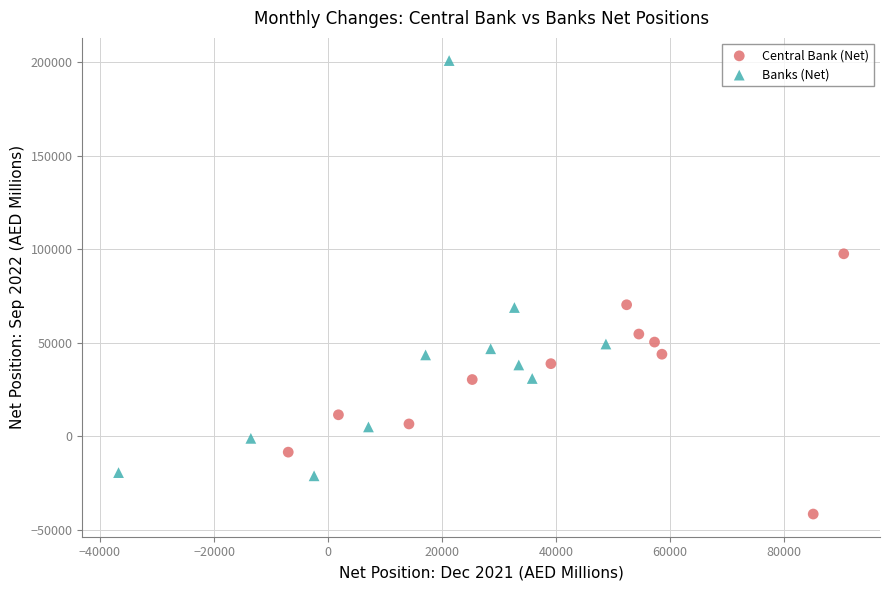

Which series contains the lowest Y value?

Central Bank (Net)